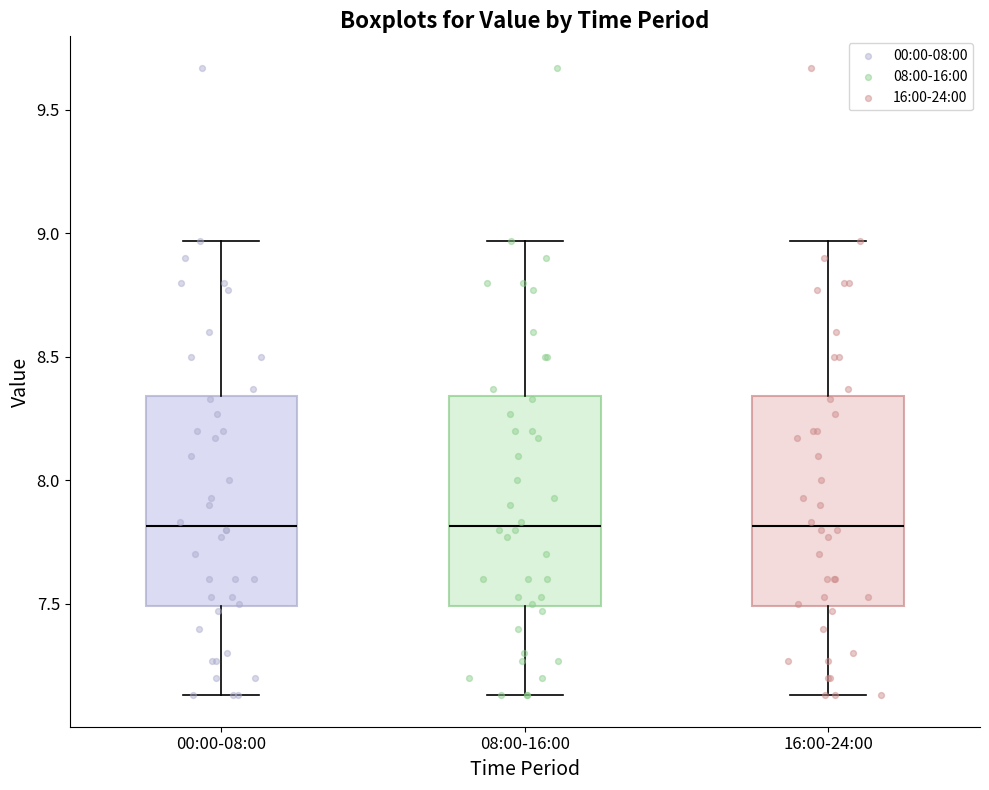

Where is the lower edge of the box for 00:00-08:00 on the y-axis? The values are not printed on the chart, so give them approximately, as read against the axis.

7.50